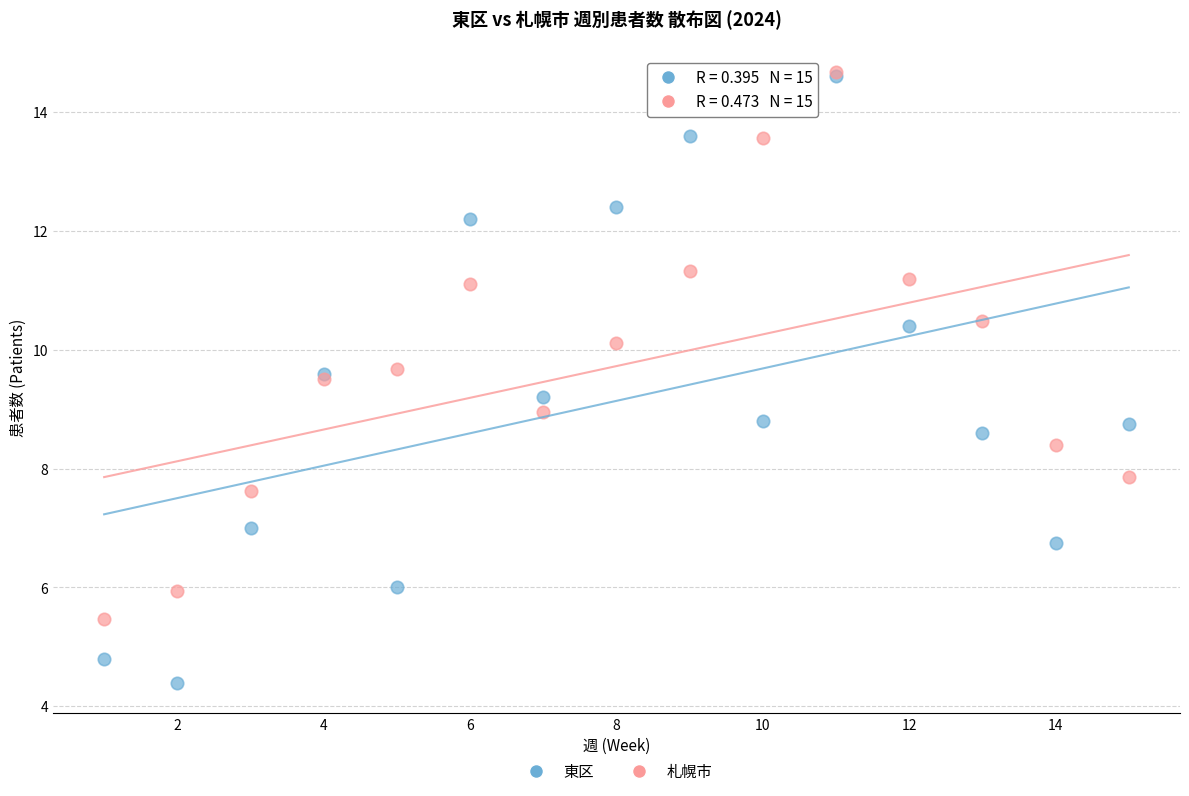

What are all the series names shown in the legend?

東区, 札幌市